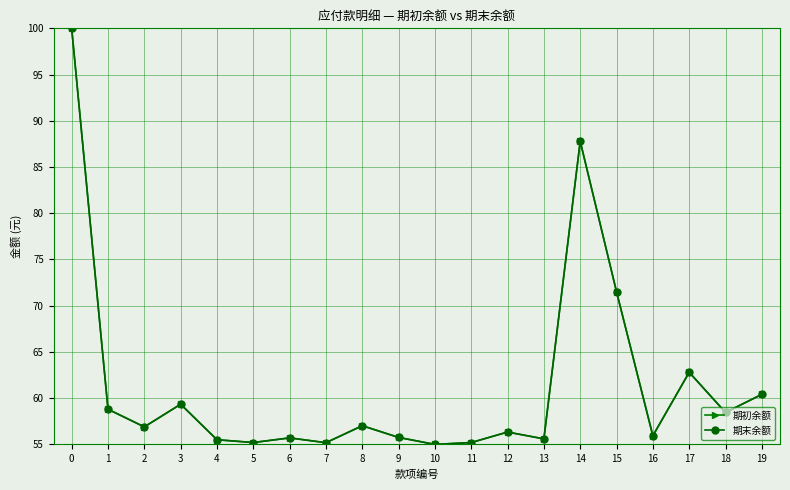

What is the total value across all series at 15?

143.0